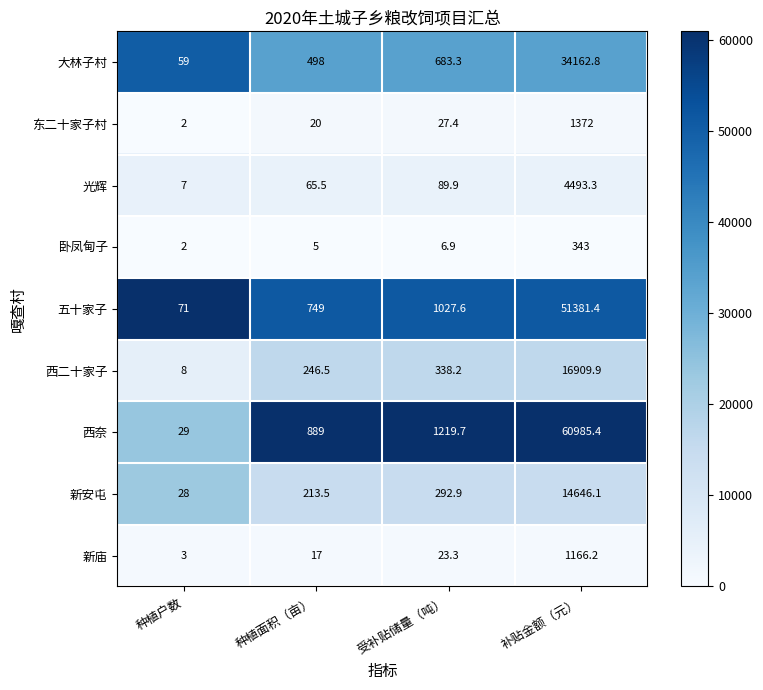

What is the spread (max minus min) of values at 受补贴储量（吨）?

1212.8